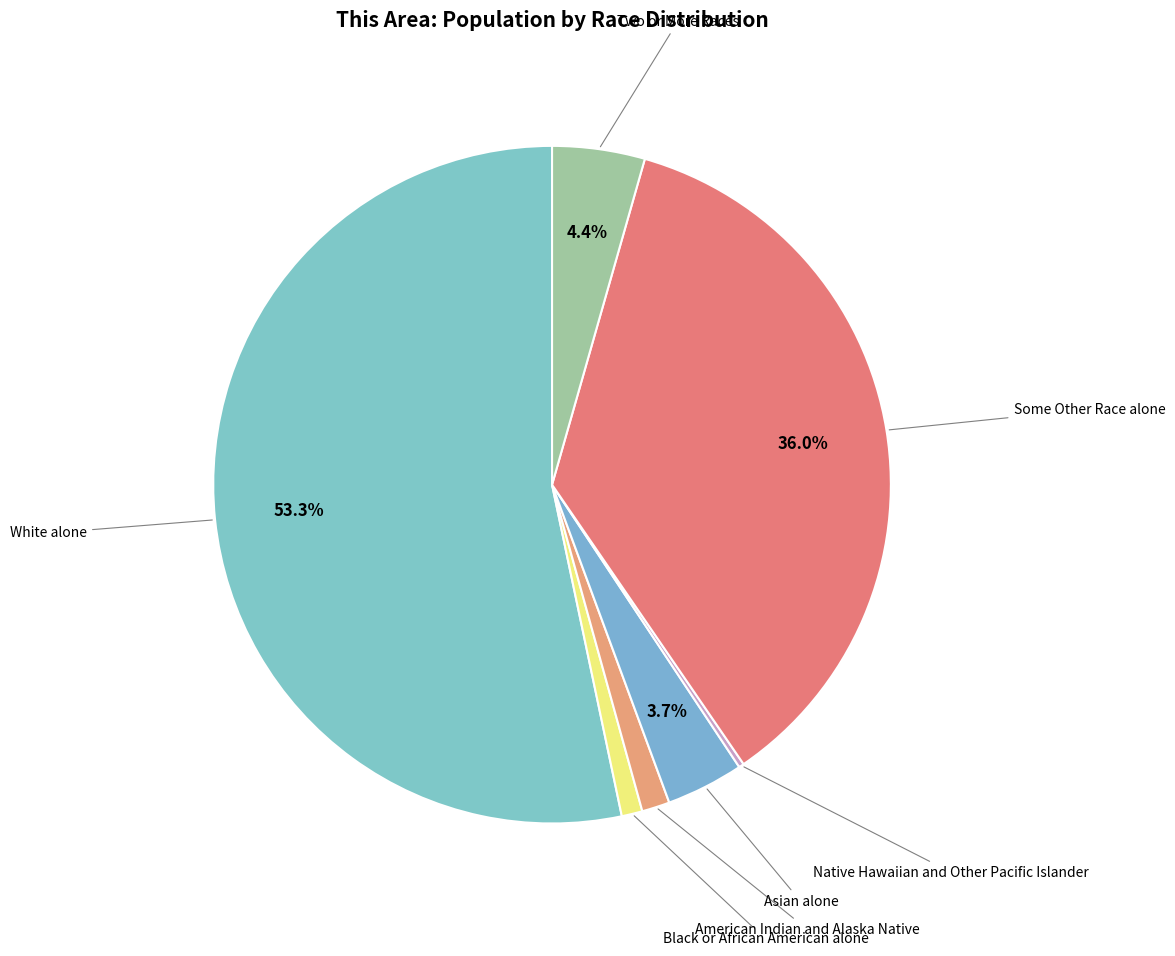

Rank the categories by value from highest to lowest.

White alone, Some Other Race alone, Two or More Races, Asian alone, American Indian and Alaska Native, Black or African American alone, Native Hawaiian and Other Pacific Islander